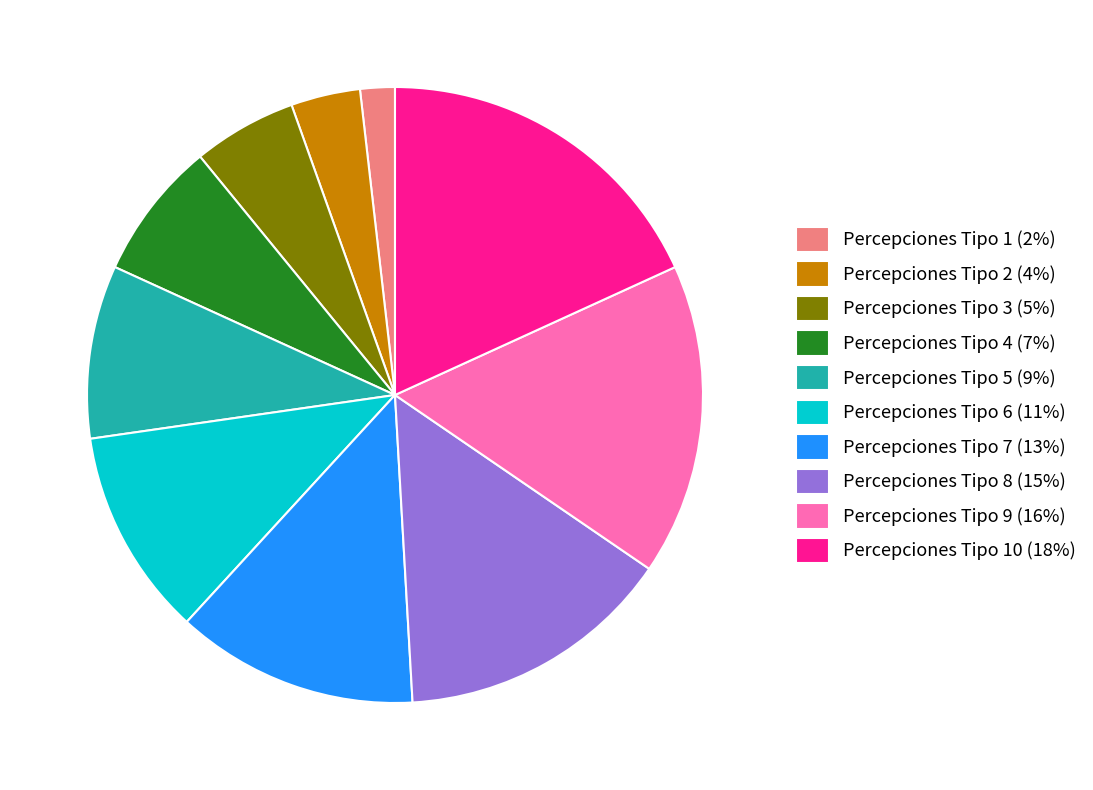

Is the sum of Percepciones Tipo 10 (18%) and Percepciones Tipo 5 (9%) greater than half?

No